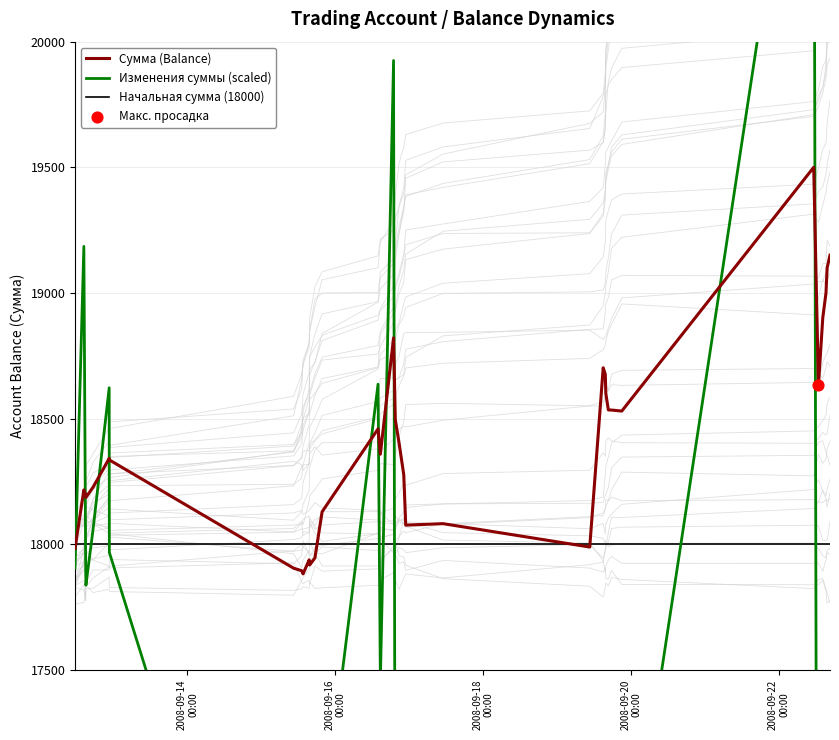

Which series contains the lowest Y value?

Изменения суммы